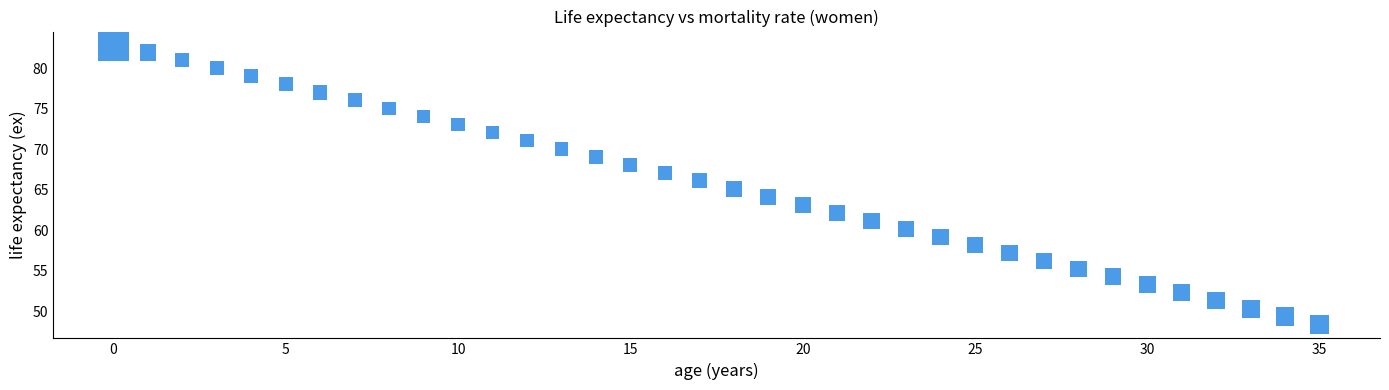

What is the range of Y values (max minus min)?

34.4